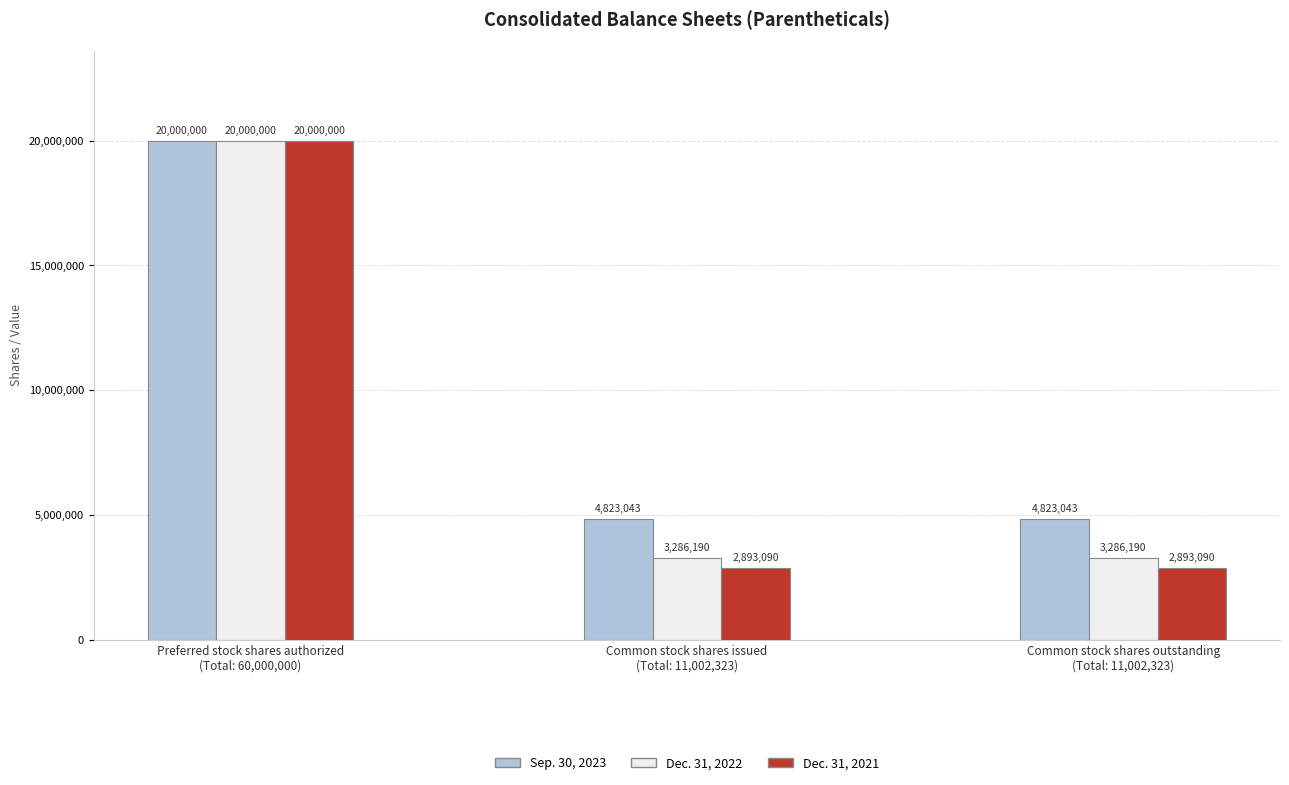

True or false: Dec. 31, 2021 has a value of 26949258 at Preferred stock shares authorized
(Total: 60,000,000).

False